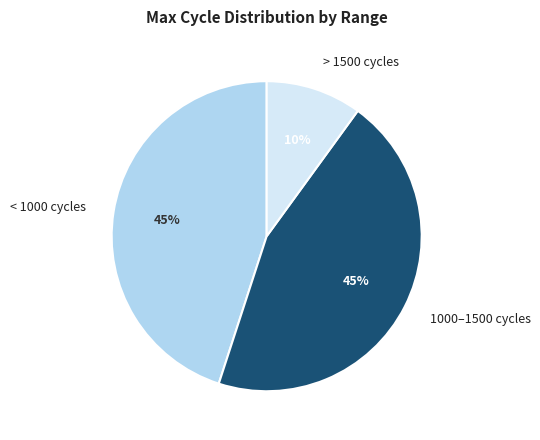

Is it true that > 1500 cycles is 1% of the pie?

False